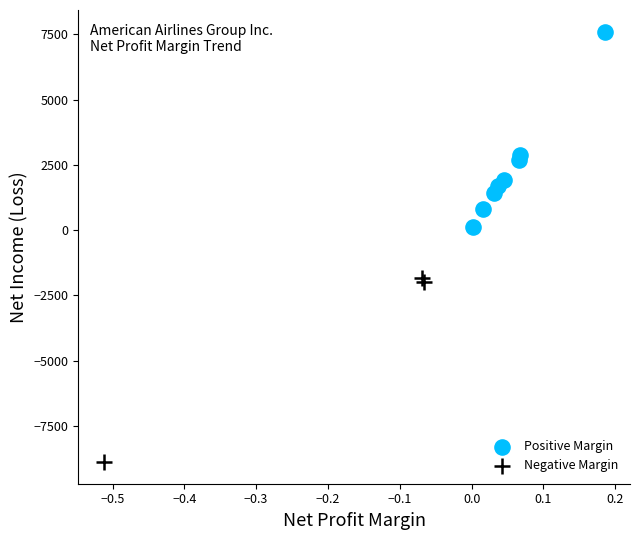

Which series reaches the minimum Y coordinate?

Negative Margin